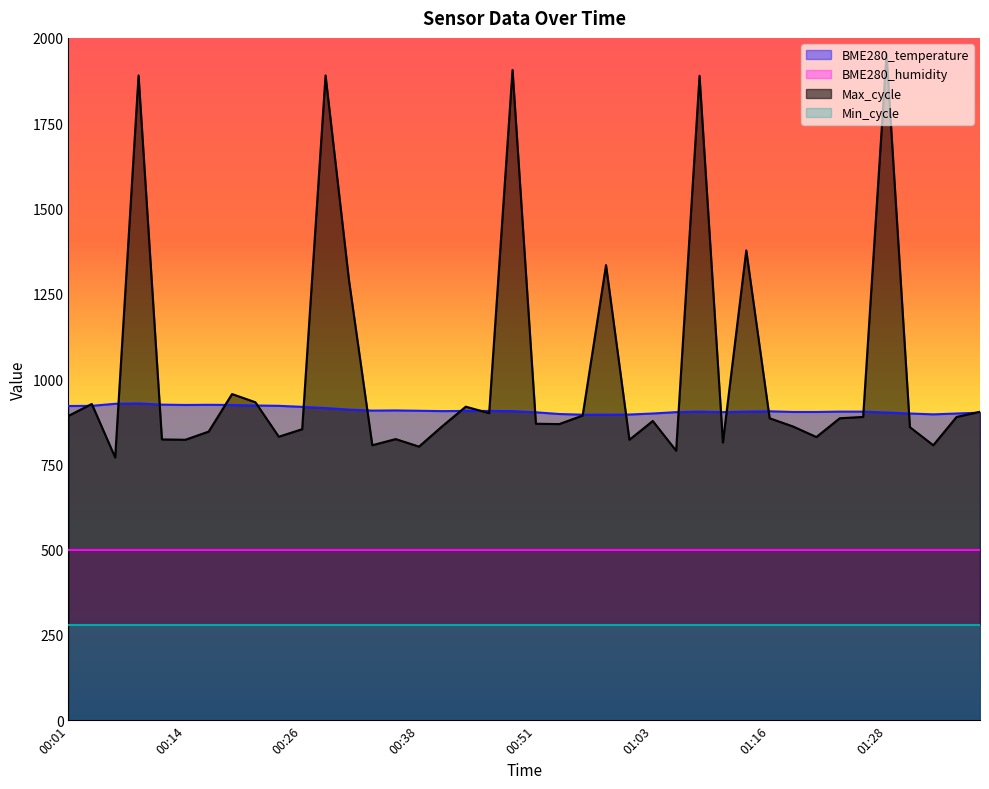

True or false: Max_cycle and BME280_temperature cross at least once.

True